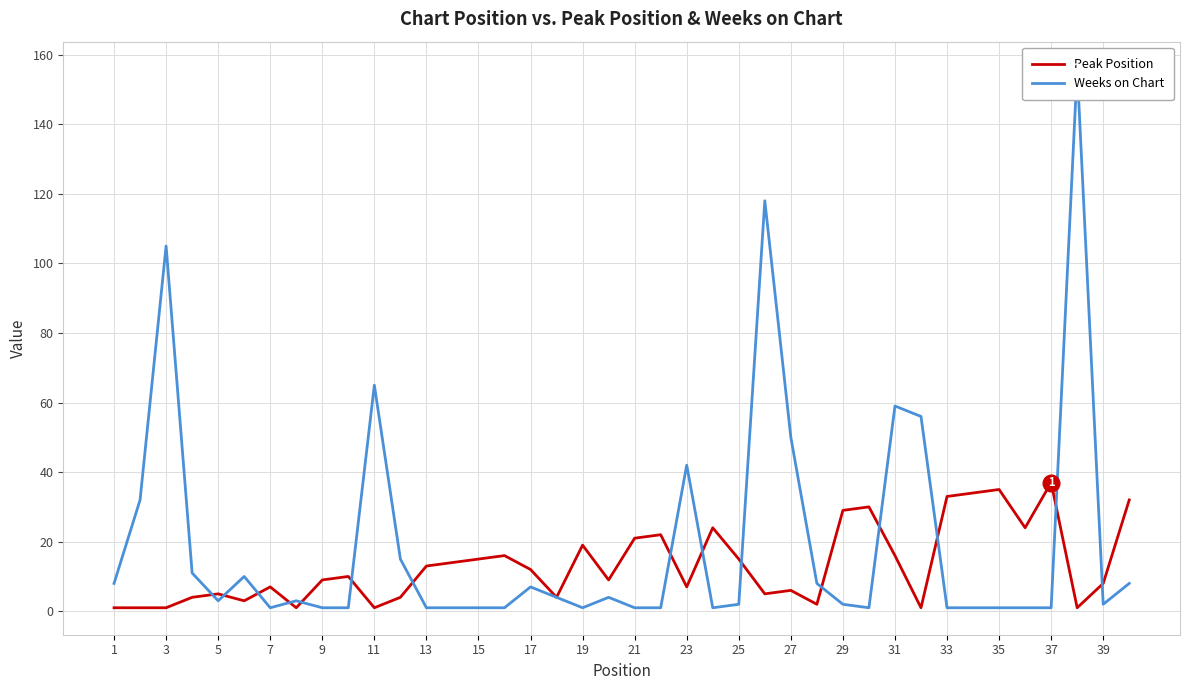

The Peak Position series shows 9 at 9. True or false?

True